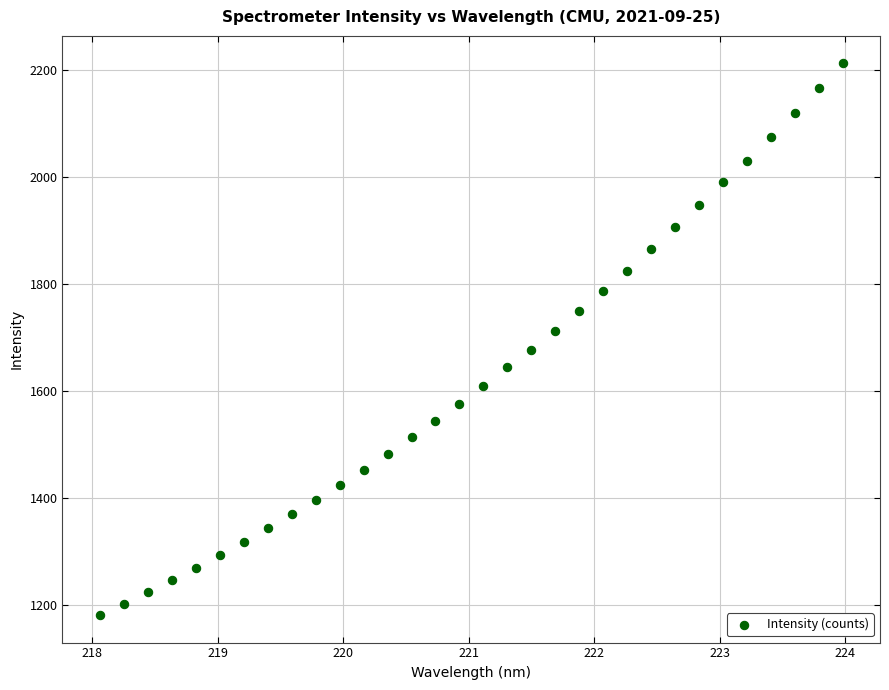

What is the range of Y values (max minus min)?

1030.3